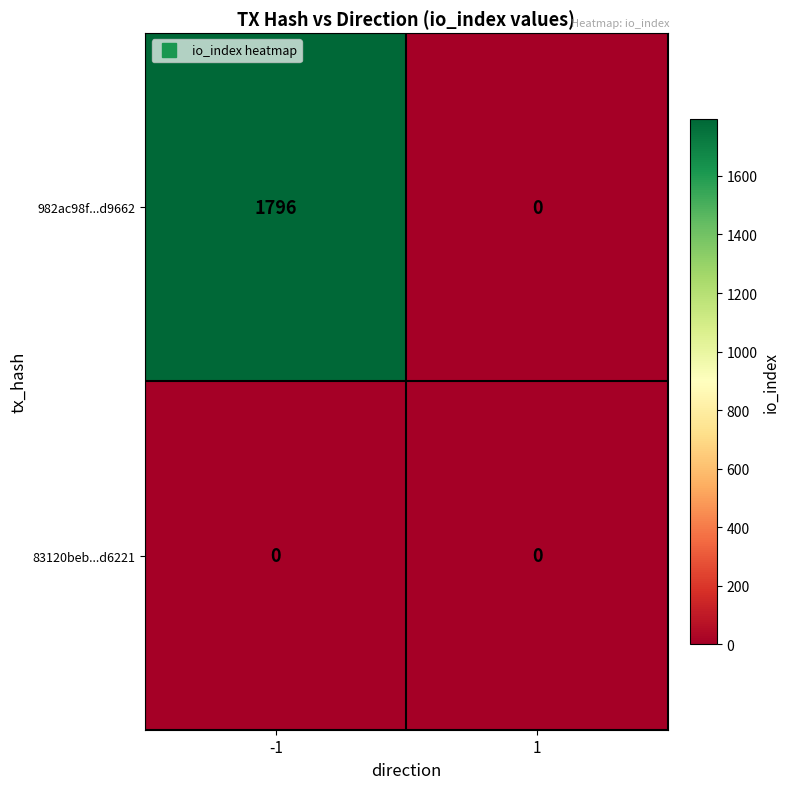

At -1, list the series in order from largest to smallest.

982ac98f...d9662, 83120beb...d6221